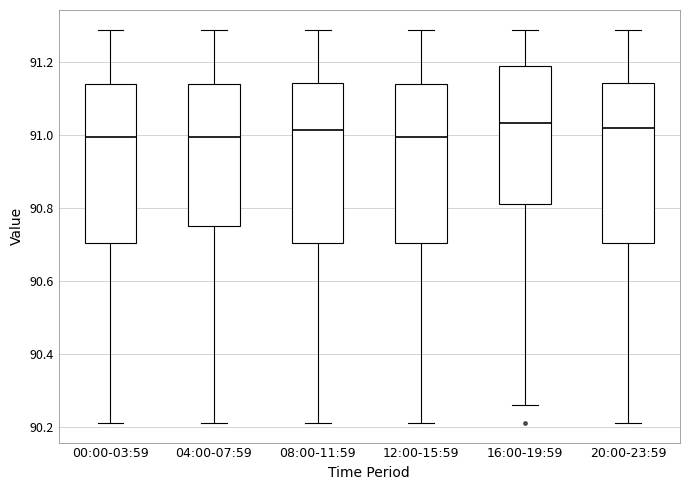

Reading left to right, transcribe this box plot: for each box, give where its median line is, the range the box spans, and where its two whiskers end, as read against the y-axis. The values are not printed on the chart, so give them approximately, as read against the axis.

00:00-03:59: median 91.00, box 90.70 to 91.14, whiskers 90.22 to 91.30
04:00-07:59: median 91.00, box 90.76 to 91.14, whiskers 90.22 to 91.30
08:00-11:59: median 91.02, box 90.70 to 91.14, whiskers 90.22 to 91.30
12:00-15:59: median 91.00, box 90.70 to 91.14, whiskers 90.22 to 91.30
16:00-19:59: median 91.04, box 90.82 to 91.20, whiskers 90.26 to 91.30
20:00-23:59: median 91.02, box 90.70 to 91.14, whiskers 90.22 to 91.30